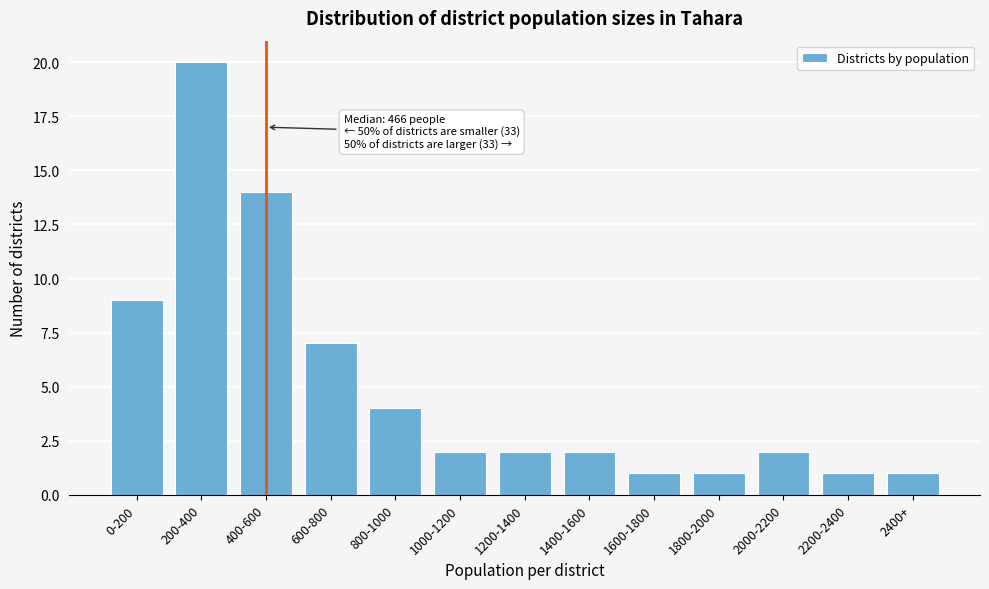

Reading left to right, what are all the values shown in this chart?

9	20	14	7	4	2	2	2	1	1	2	1	1